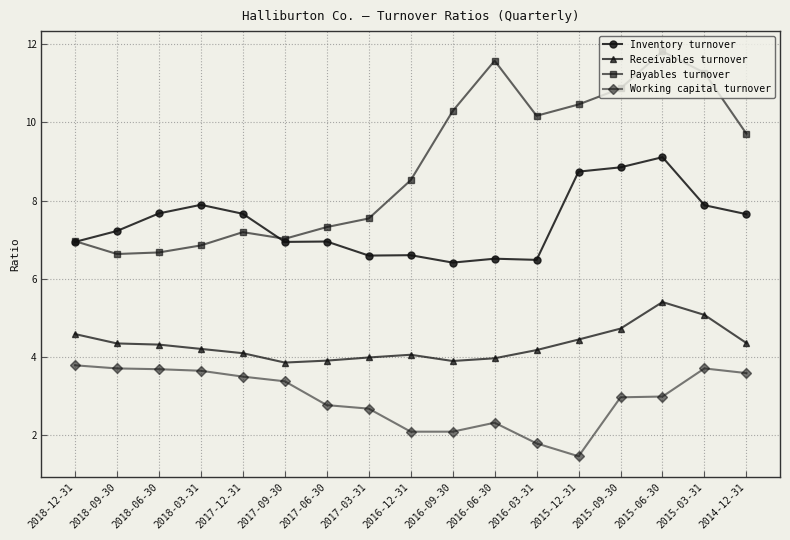

What is the spread (max minus min) of values at 2017-06-30?

4.6